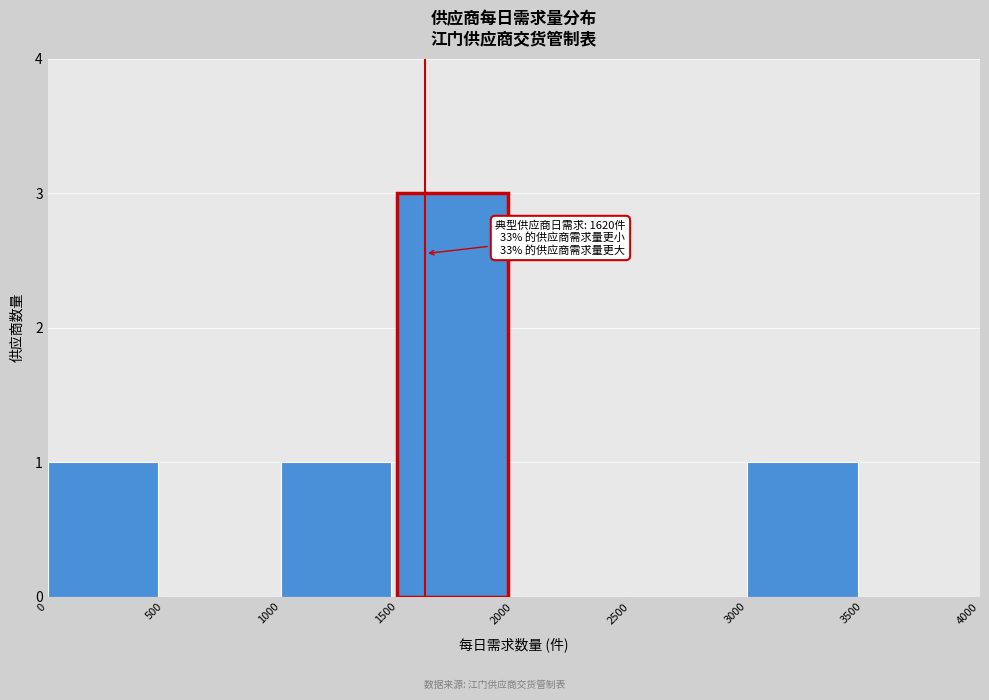

Which range on the x-axis has the tallest bar?

1500 to 2000